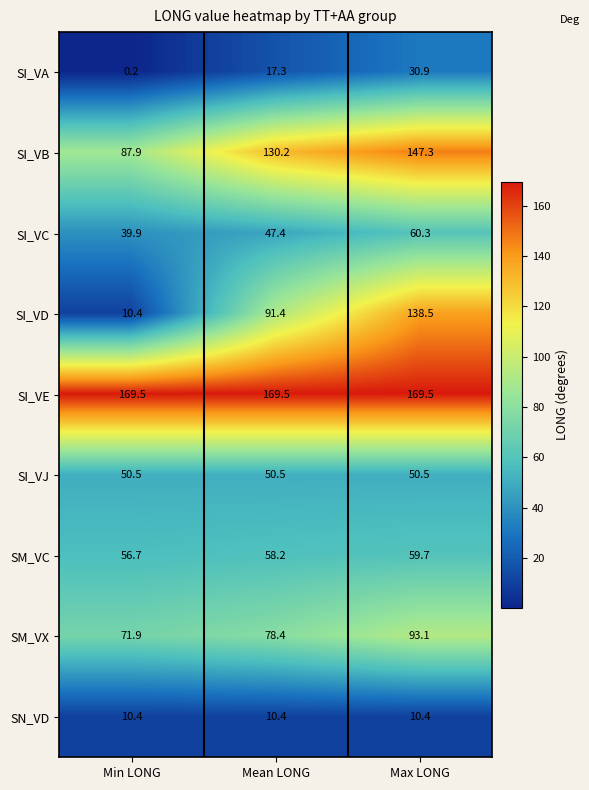

What is the difference between the highest and lowest values at Mean LONG?

159.1